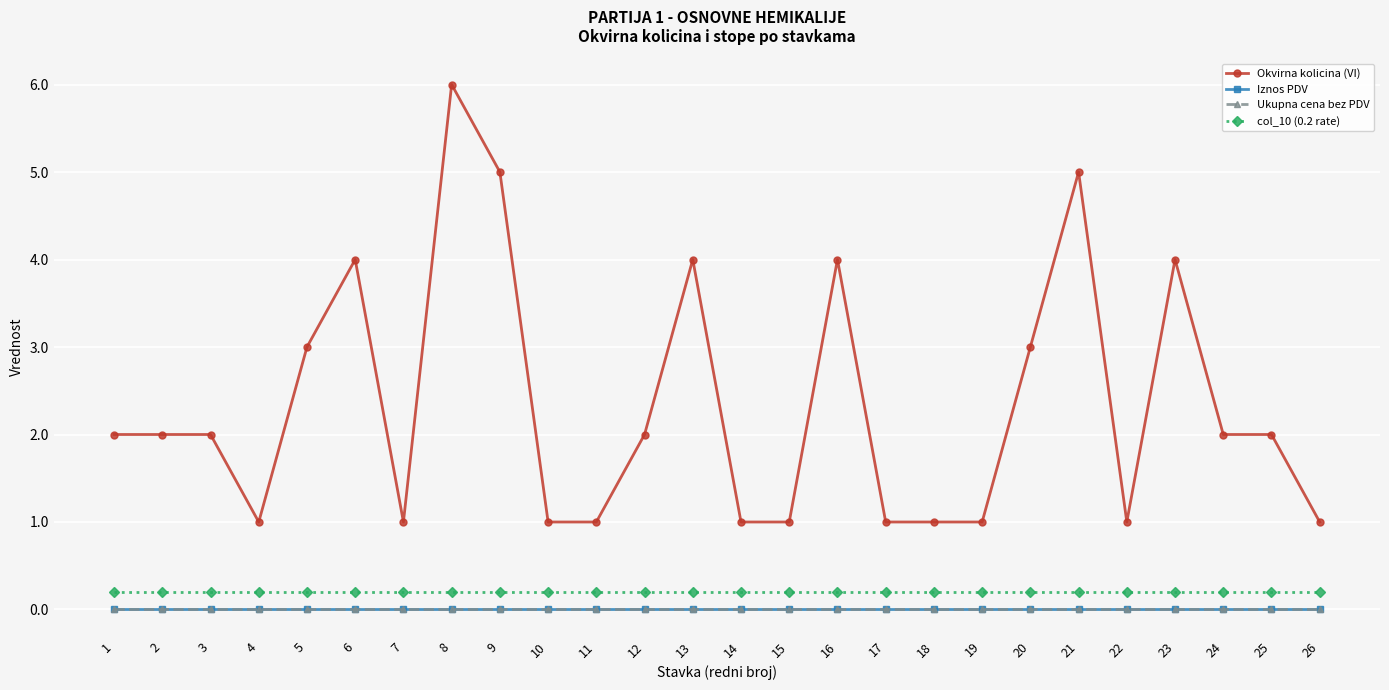

List the series in order of their peak value, highest first.

Okvirna kolicina (VI), col_10 (0.2 rate), Iznos PDV, Ukupna cena bez PDV